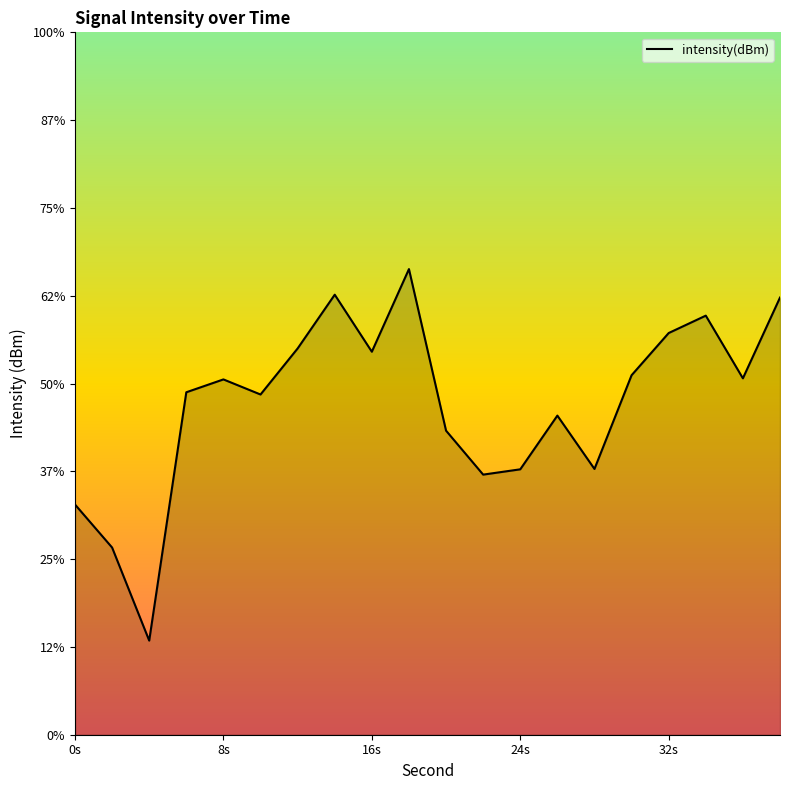

What is the value of the 10th point from the left?

-123.5